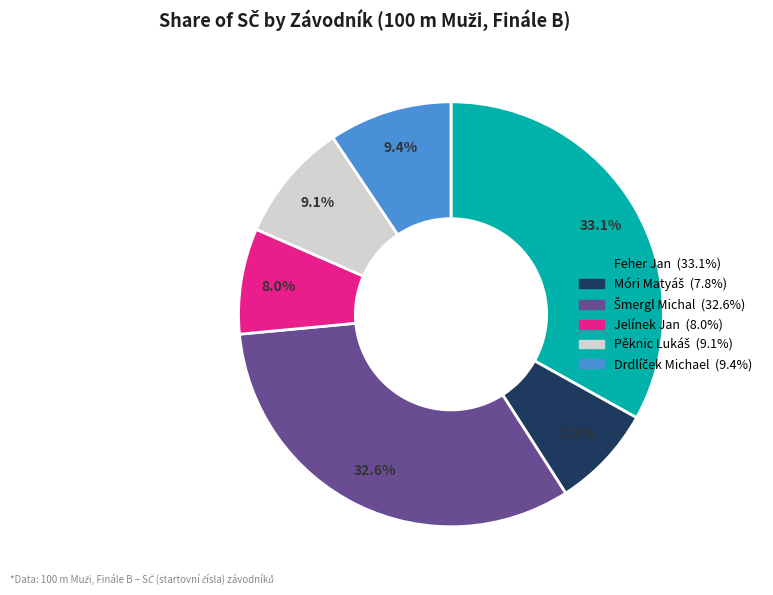

What percentage is NOT represented by Jelínek Jan?

92.0%